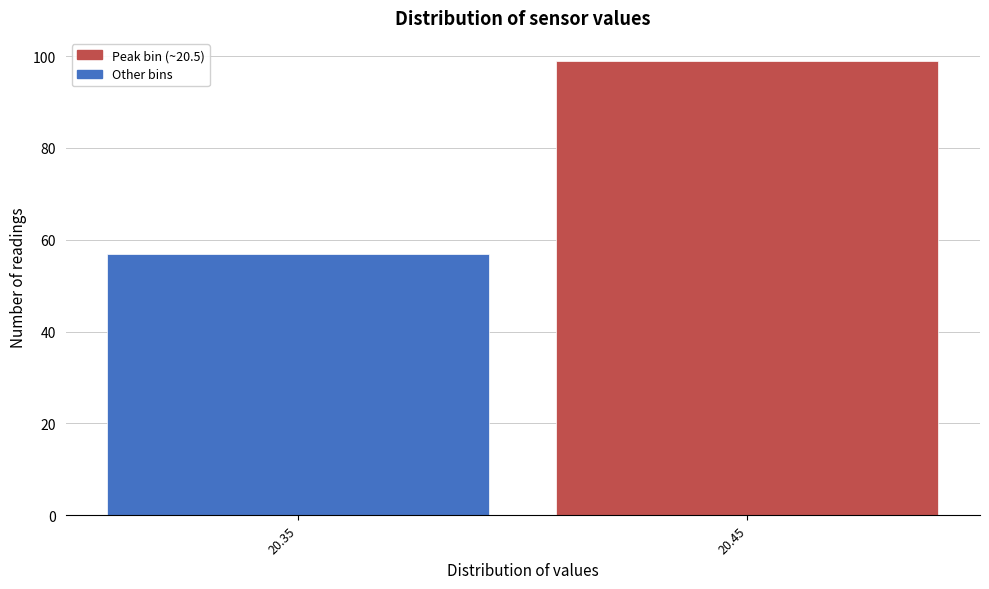

Reading left to right, extract all data points from this chart.

20.35=57	20.45=99